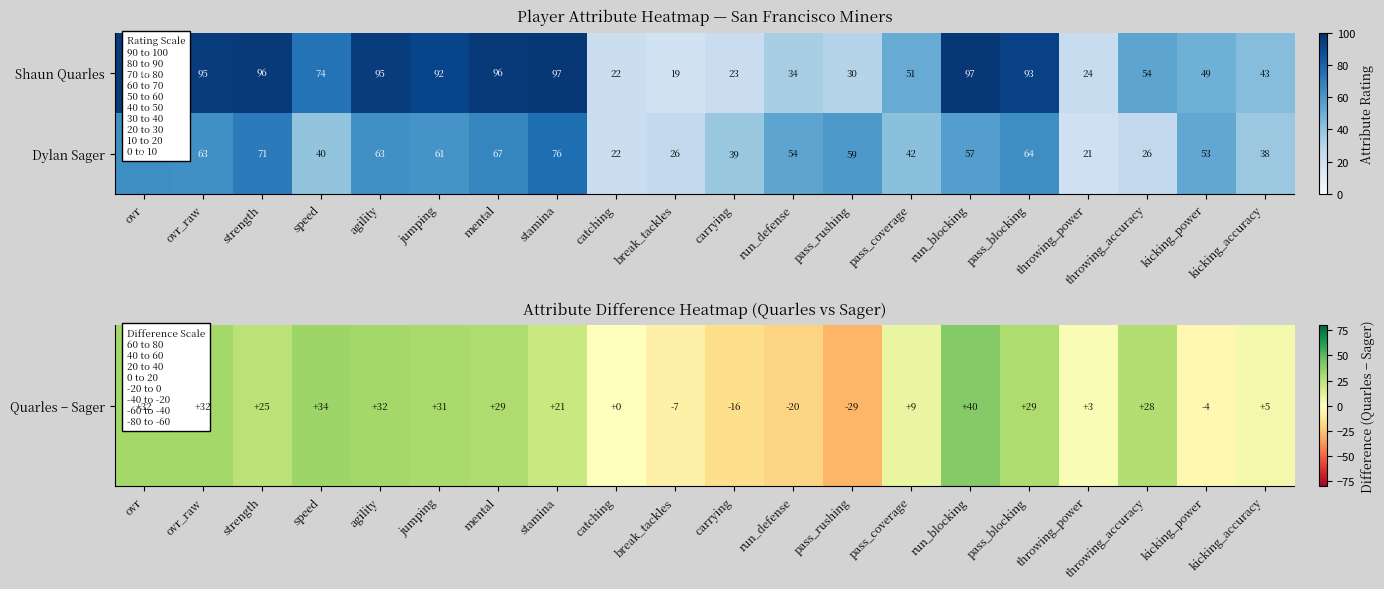

What is the average value of the Dylan Sager series?

50